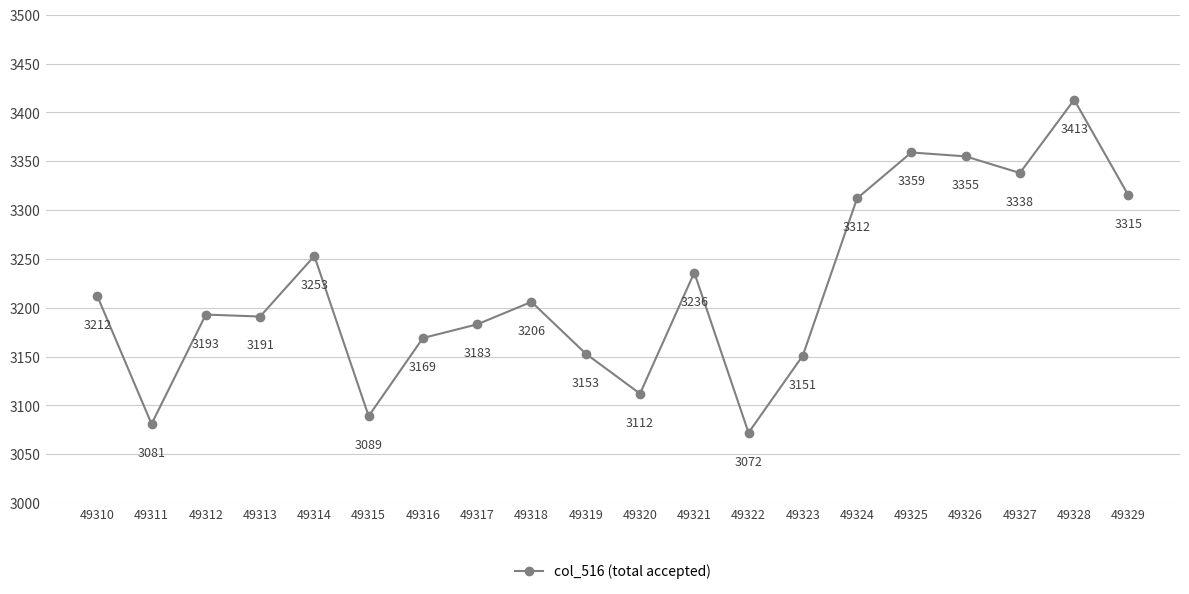

True or false: the data shows 4596 at 49327.

False